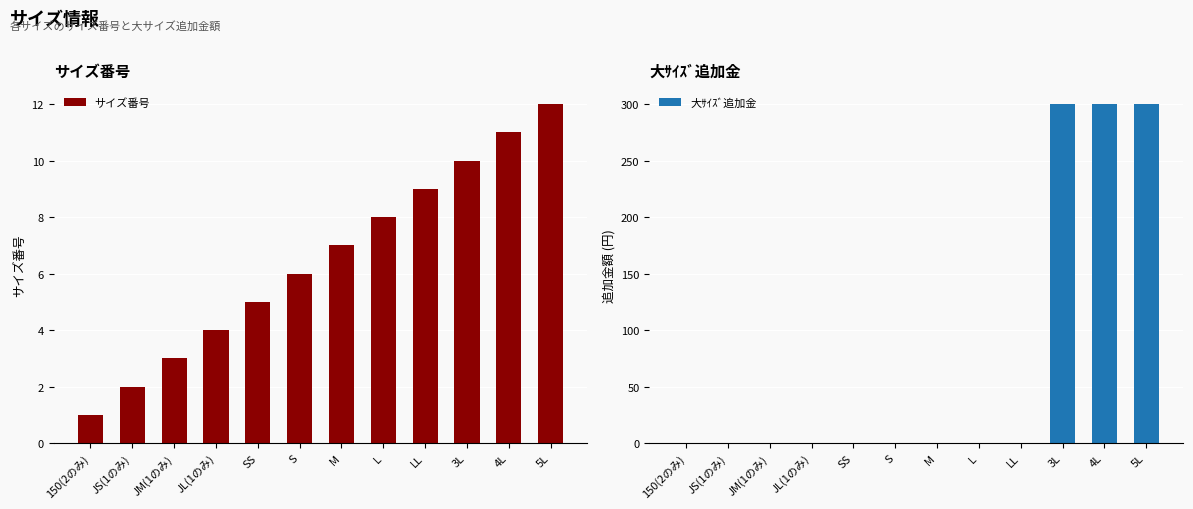

What is the sum of all 大ｻｲｽﾞ追加金 values?

900